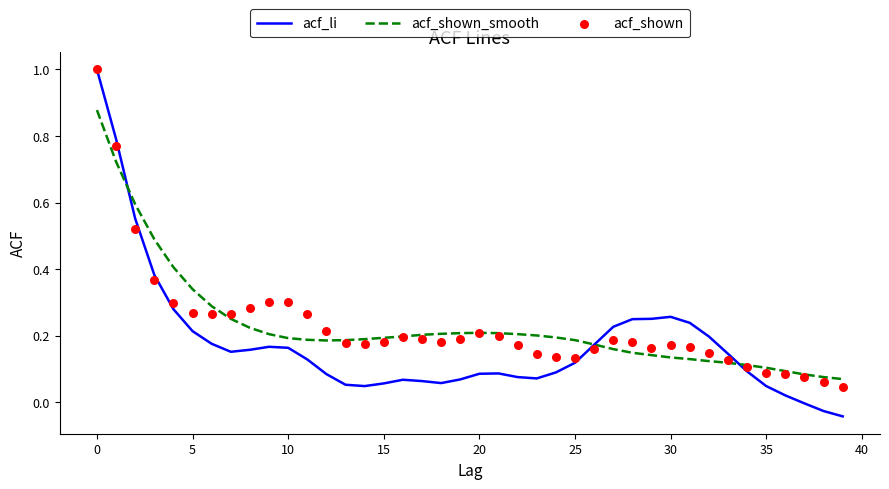

Which series contains the lowest Y value?

acf_li